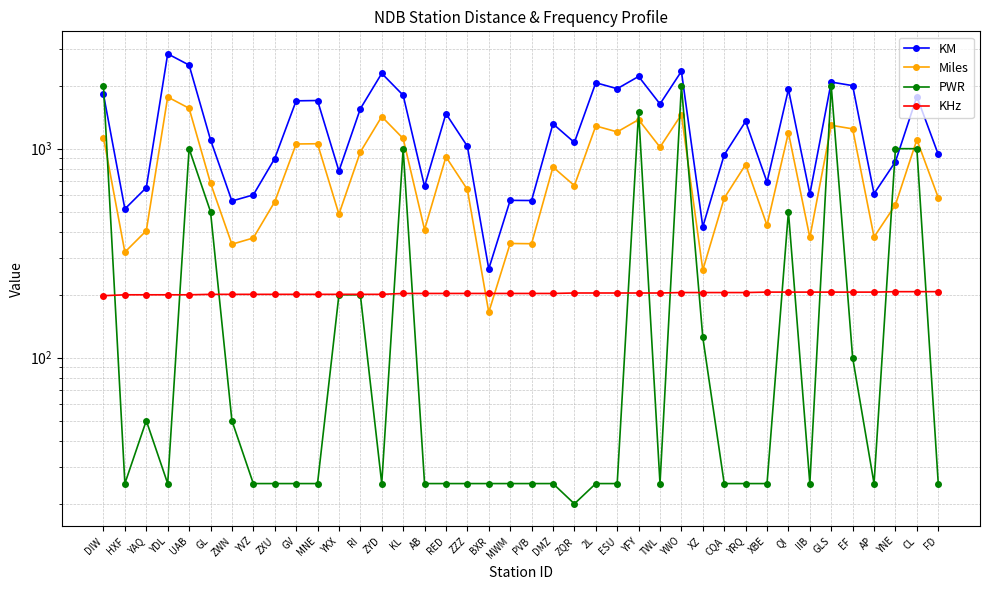

What are all the series names shown in the legend?

KM, Miles, PWR, KHz